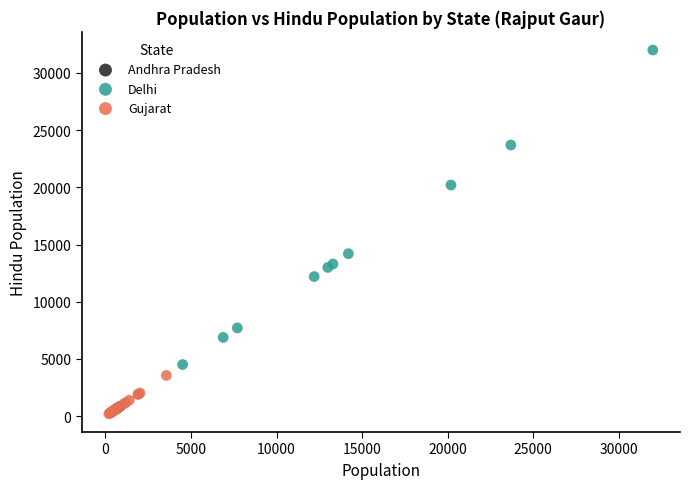

Which series contains the highest Y value?

Delhi